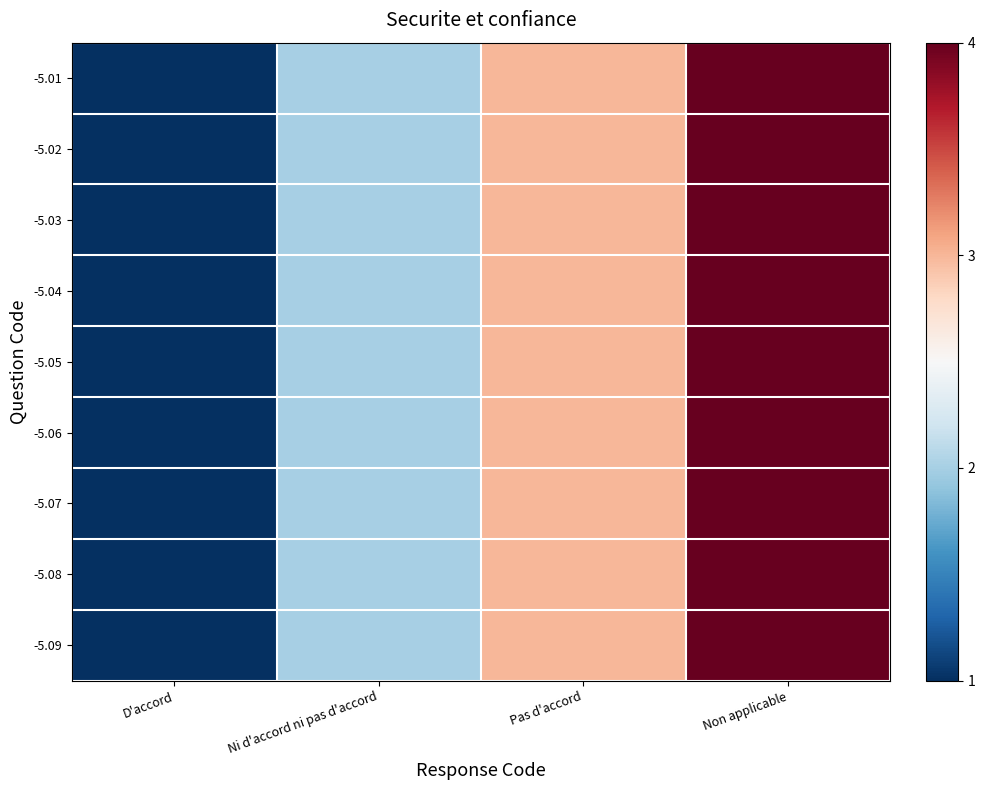

Which series has the largest range (max minus min)?

-5.01